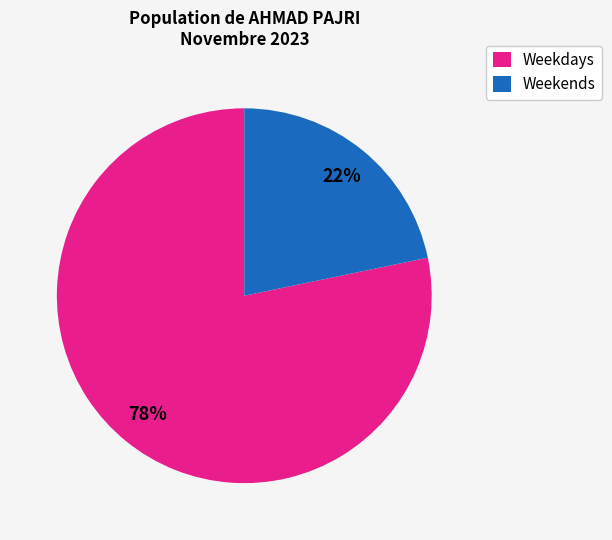

Combined, do Weekends and Weekdays account for over 50%?

Yes